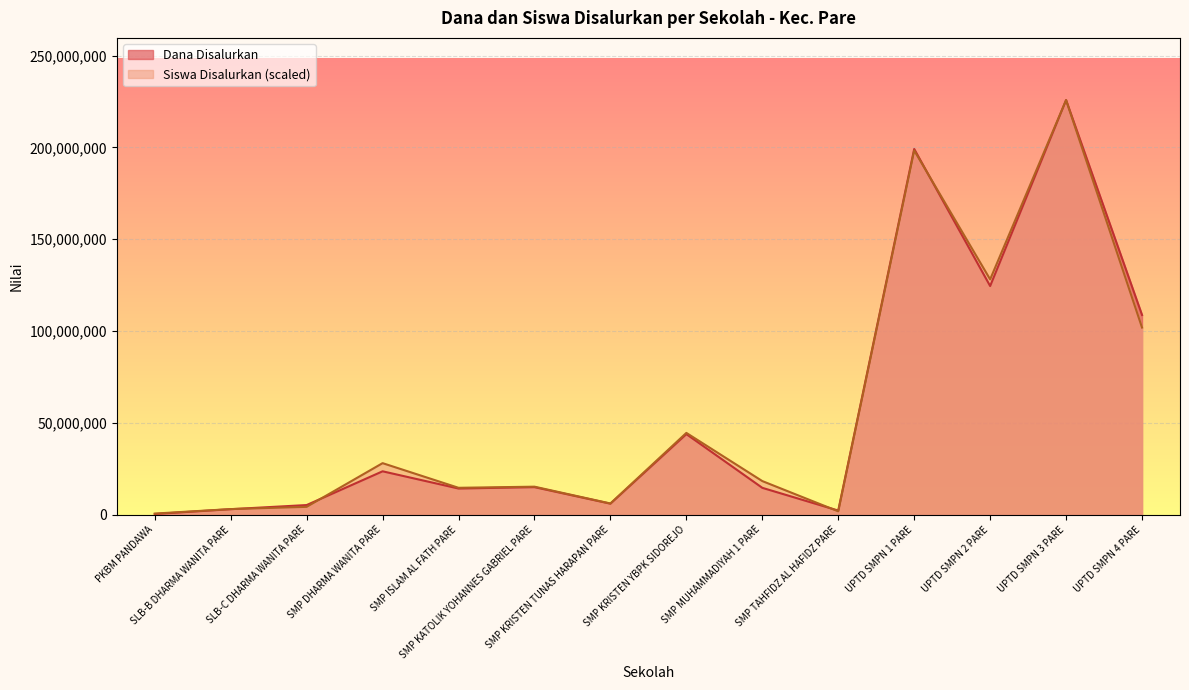

What is the label of the 3rd point from the left?

SLB-C DHARMA WANITA PARE